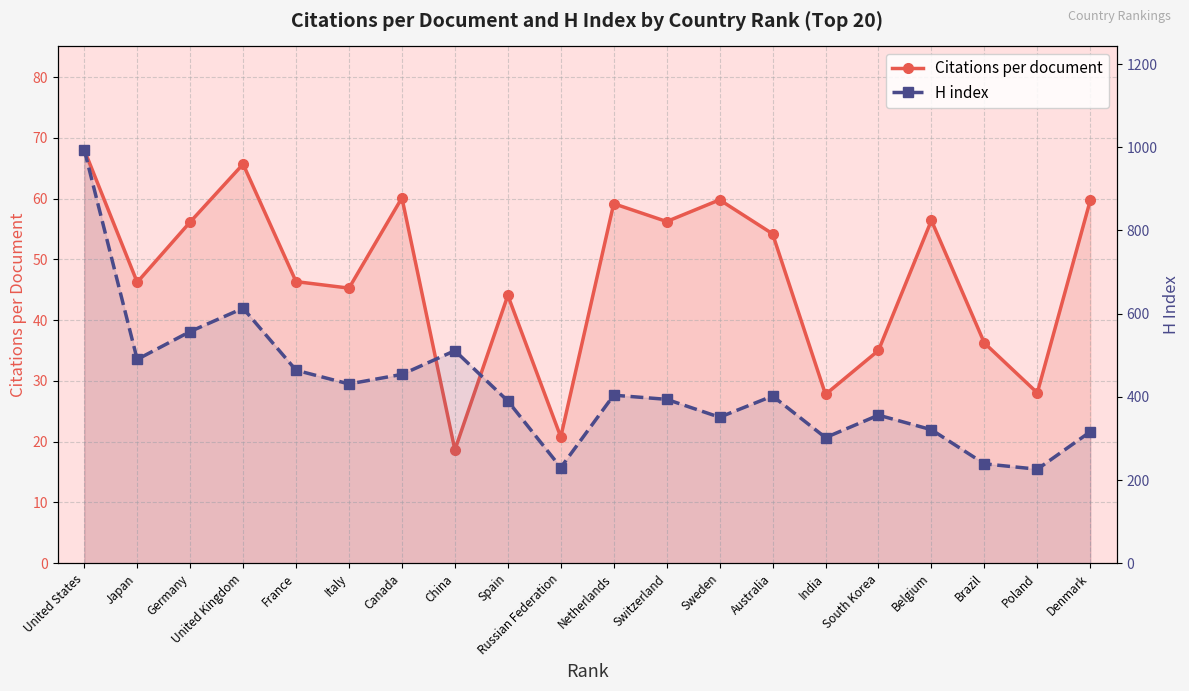

Reading left to right, transcribe all the data shown in this chart.

Citations per document: United States=68.0	Japan=46.2	Germany=56.2	United Kingdom=65.7	France=46.4	Italy=45.3	Canada=60.1	China=18.6	Spain=44.1	Russian Federation=20.8	Netherlands=59.2	Switzerland=56.2	Sweden=59.8	Australia=54.2	India=27.8	South Korea=35.0	Belgium=56.4	Brazil=36.2	Poland=28.0	Denmark=59.7
H index: United States=994.0	Japan=490.0	Germany=557.0	United Kingdom=613.0	France=464.0	Italy=431.0	Canada=454.0	China=511.0	Spain=390.0	Russian Federation=230.0	Netherlands=404.0	Switzerland=394.0	Sweden=351.0	Australia=402.0	India=302.0	South Korea=356.0	Belgium=321.0	Brazil=239.0	Poland=226.0	Denmark=316.0